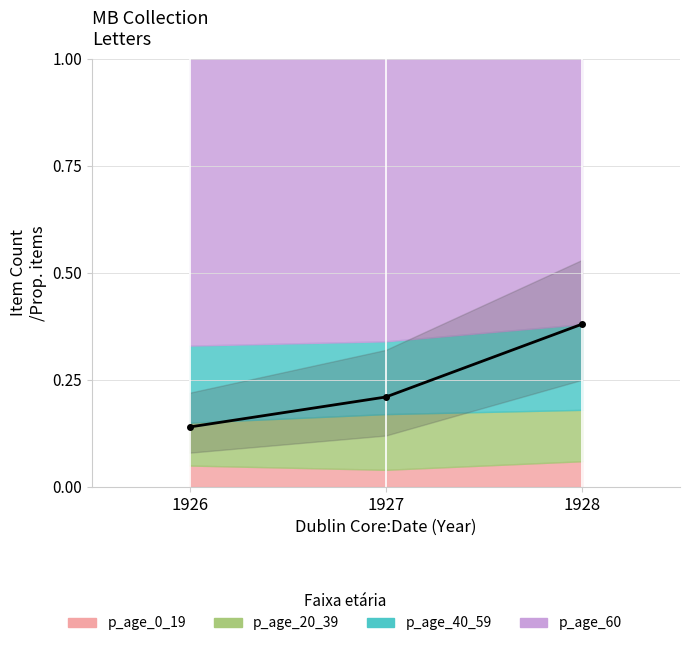

What is the average value?

0.2